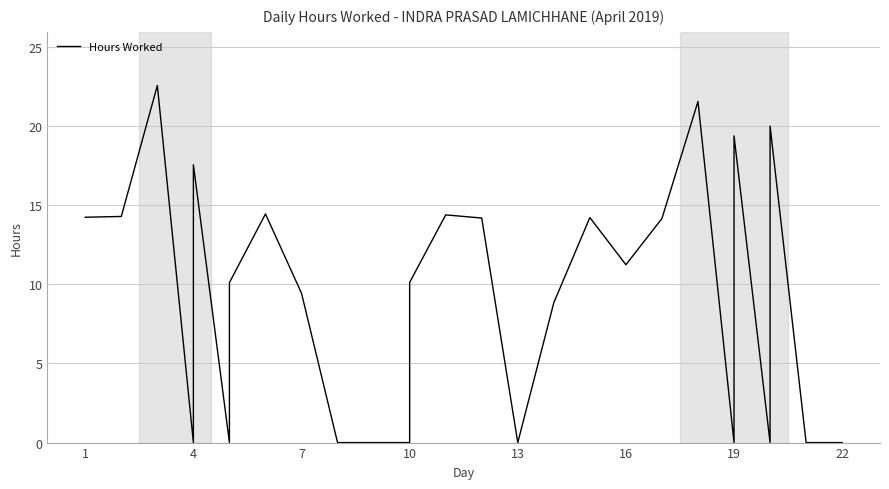

Does the chart display data point markers on the line(s)?

No